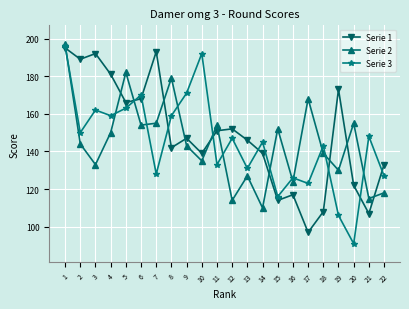

What is the sum of all Serie 1 values?

3271